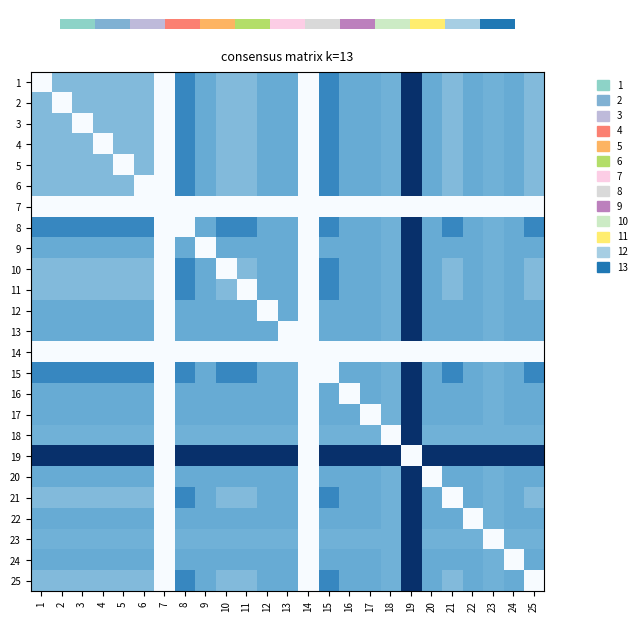

Which series changed the most between 11 and 23?

11